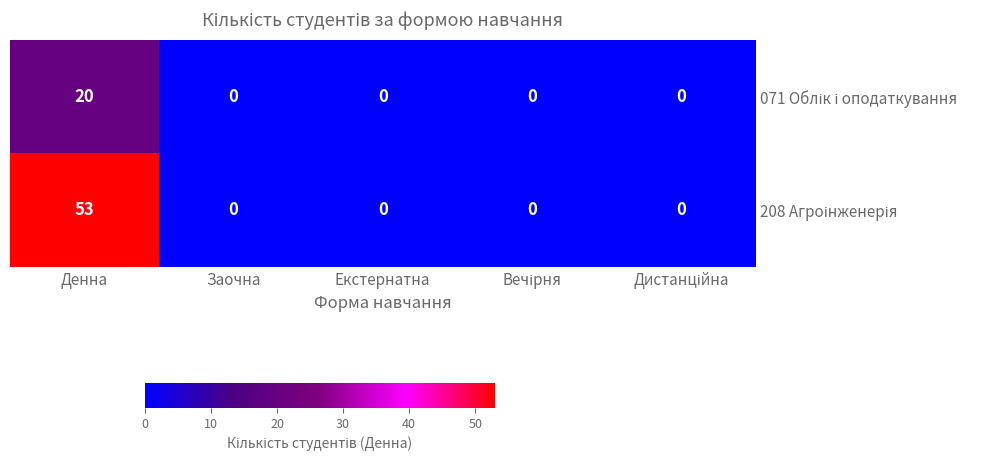

How many categories are shown in the chart?

5